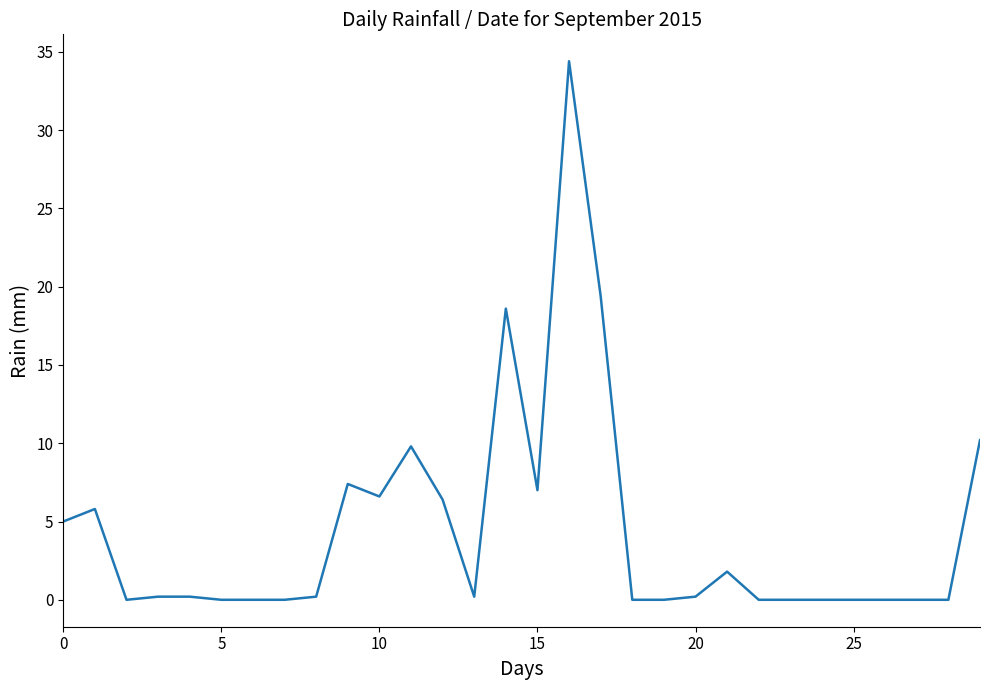

What is the greatest value displayed?

34.4